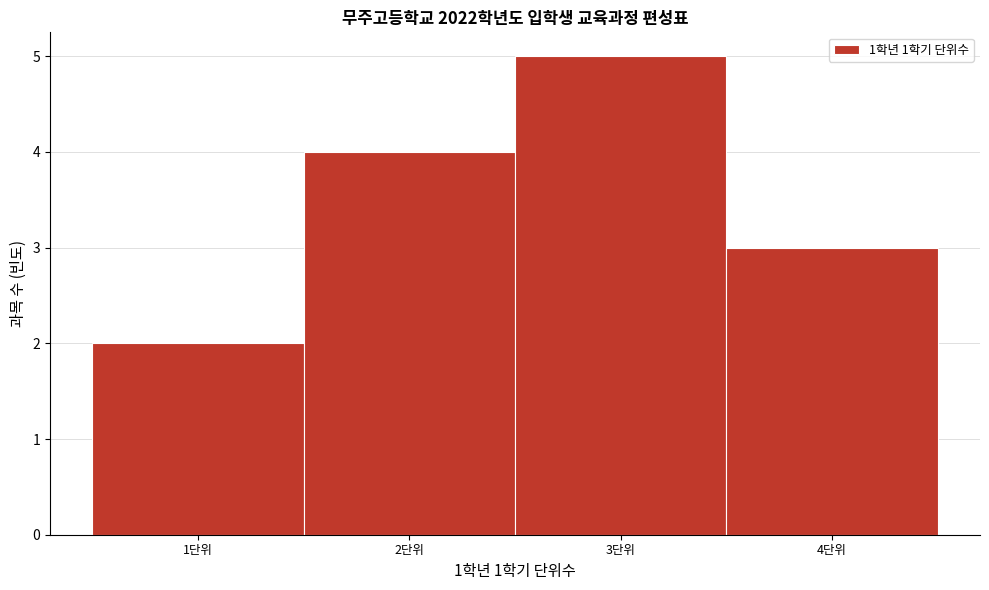

Reading left to right, transcribe this chart: for each bar, give the range it covers on the x-axis and its height. The values are not printed on the chart, so give them approximately, as read against the axis.

0.5 to 1.5: 2
1.5 to 2.5: 4
2.5 to 3.5: 5
3.5 to 4.5: 3